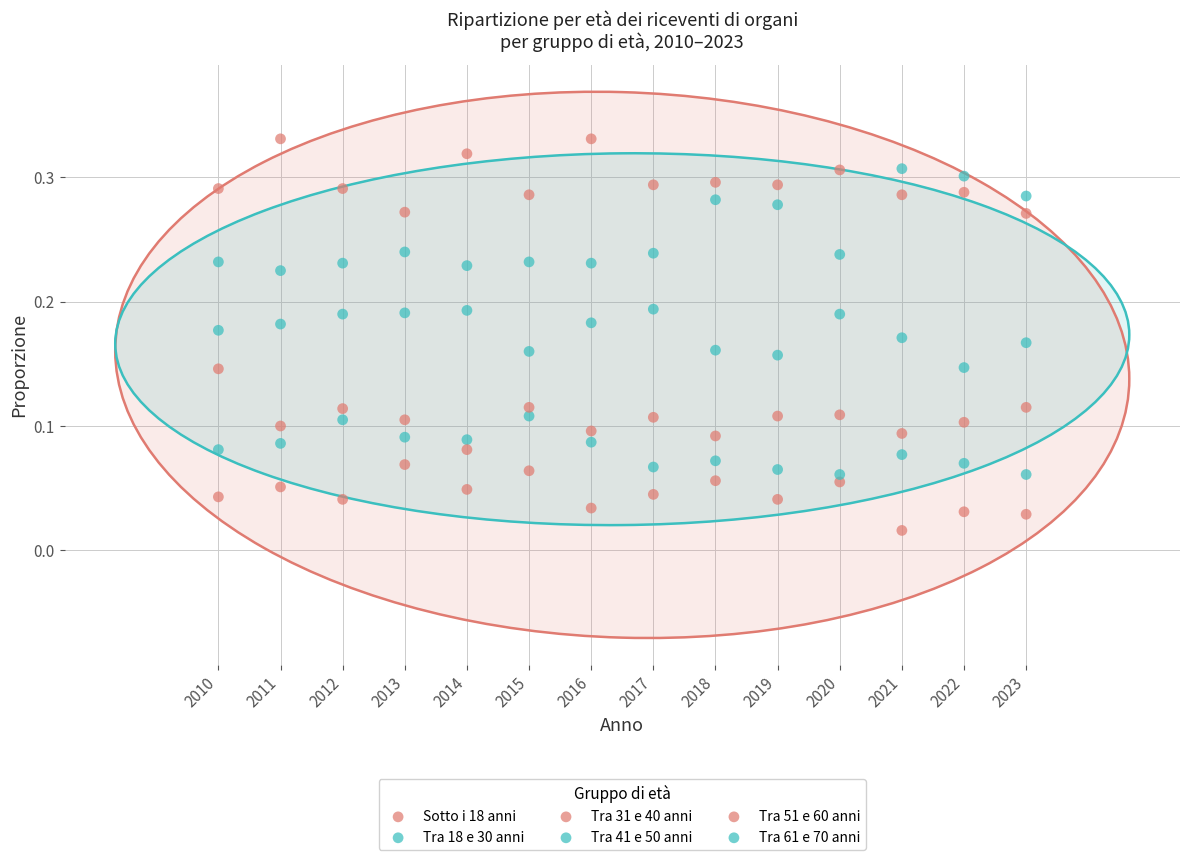

How many data points are displayed?

84